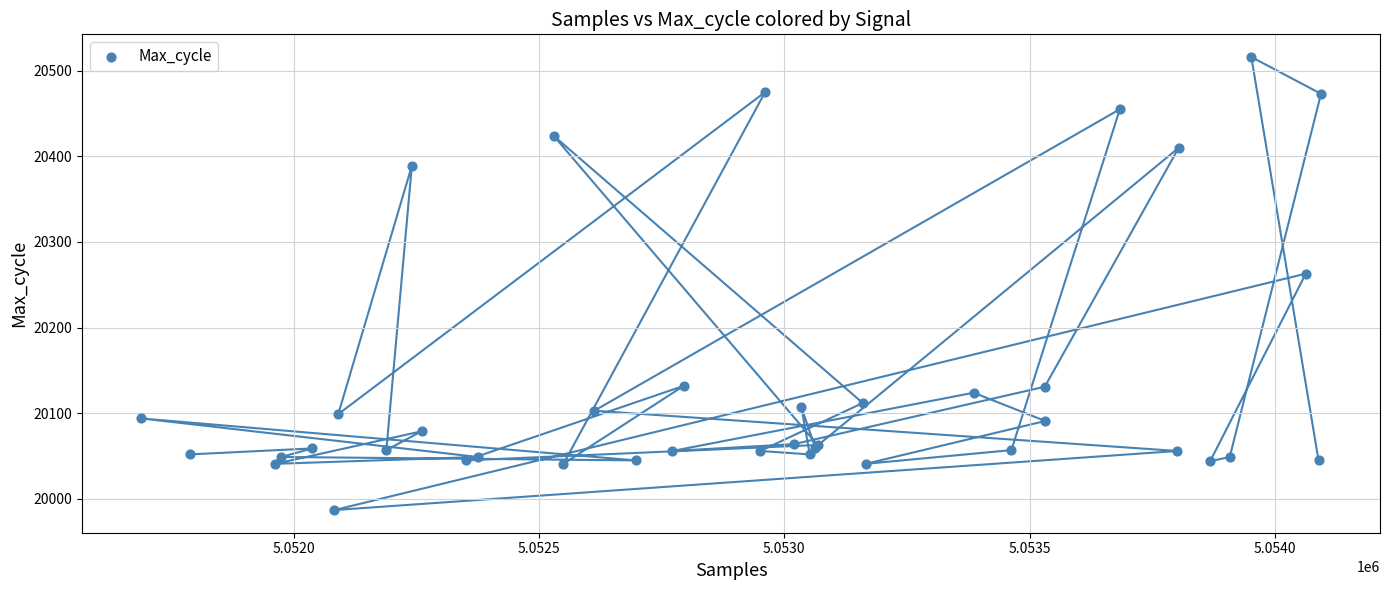

What Y value in the scatter plot is closest to 20251?

20263